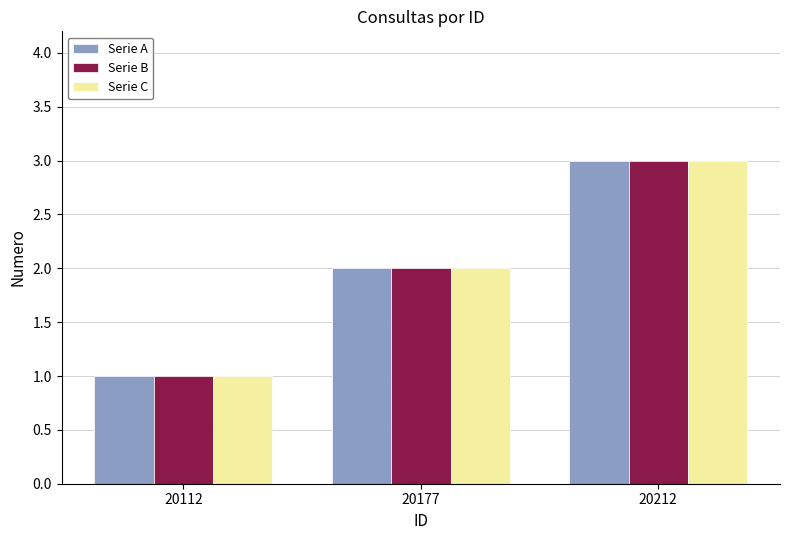

What is the lowest value of the Serie C series?

1